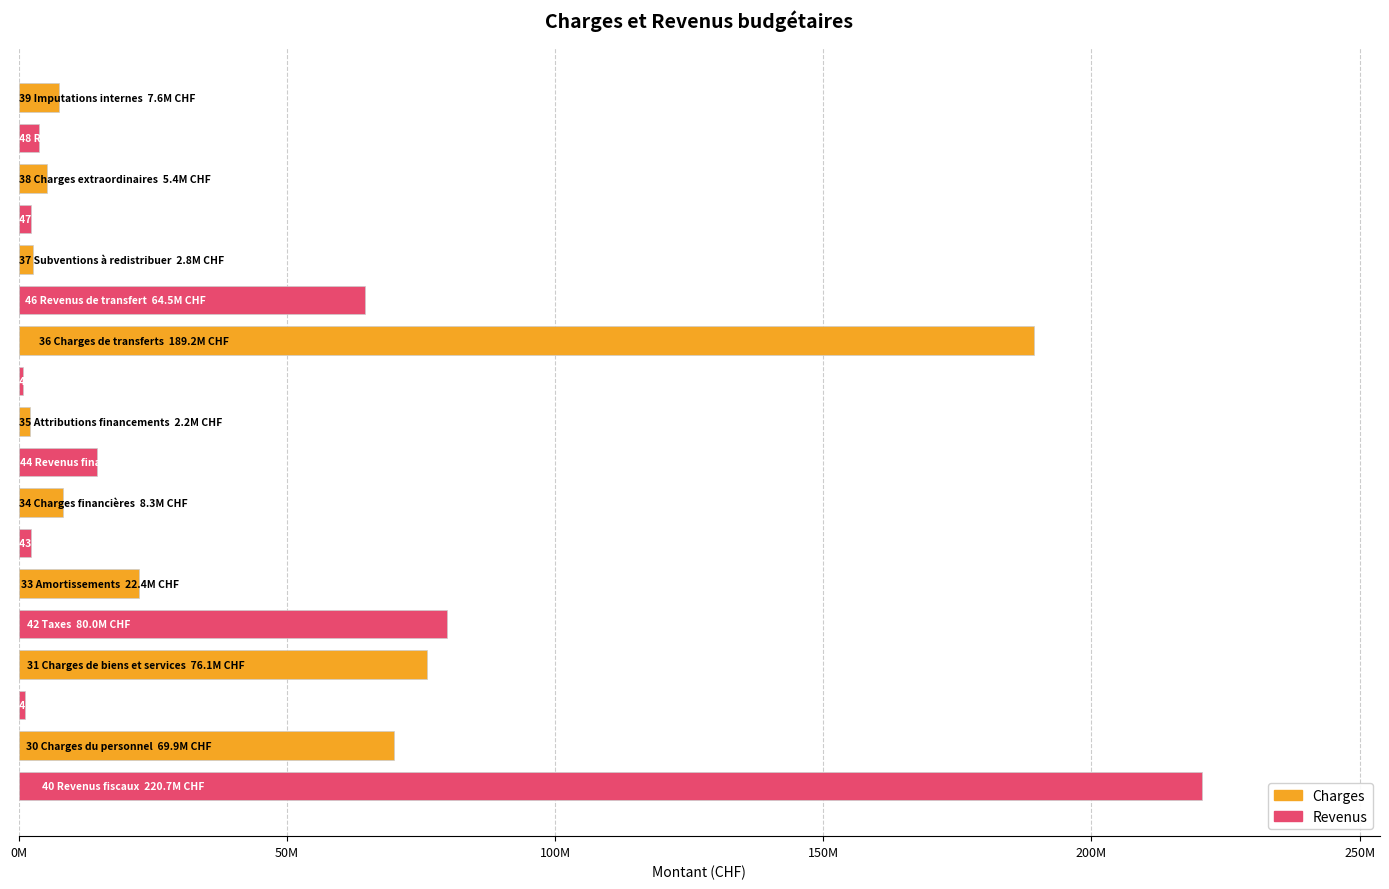

What are all the series names shown in the legend?

Charges, Revenus